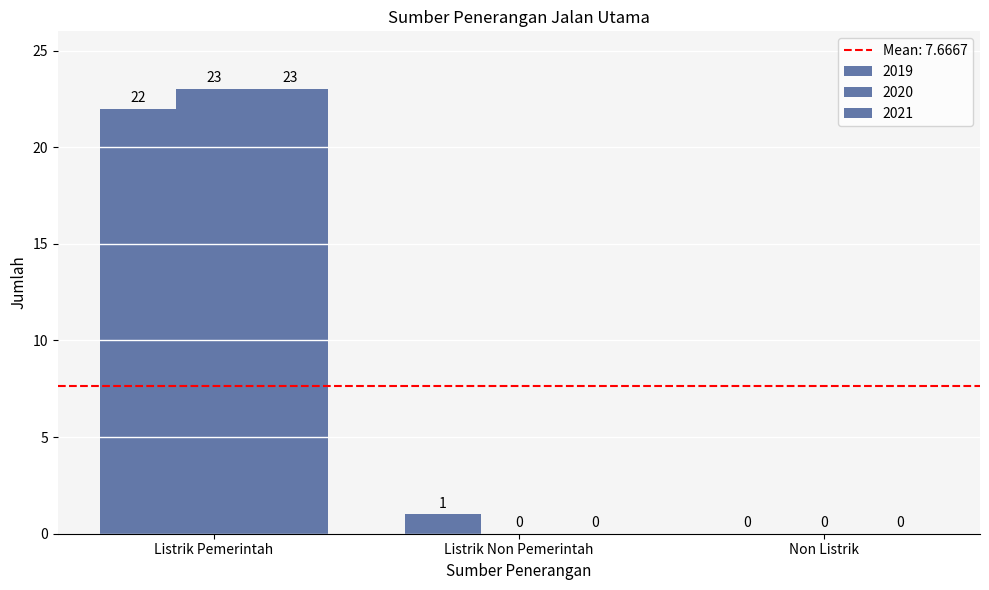

Count the number of categories in the chart.

3